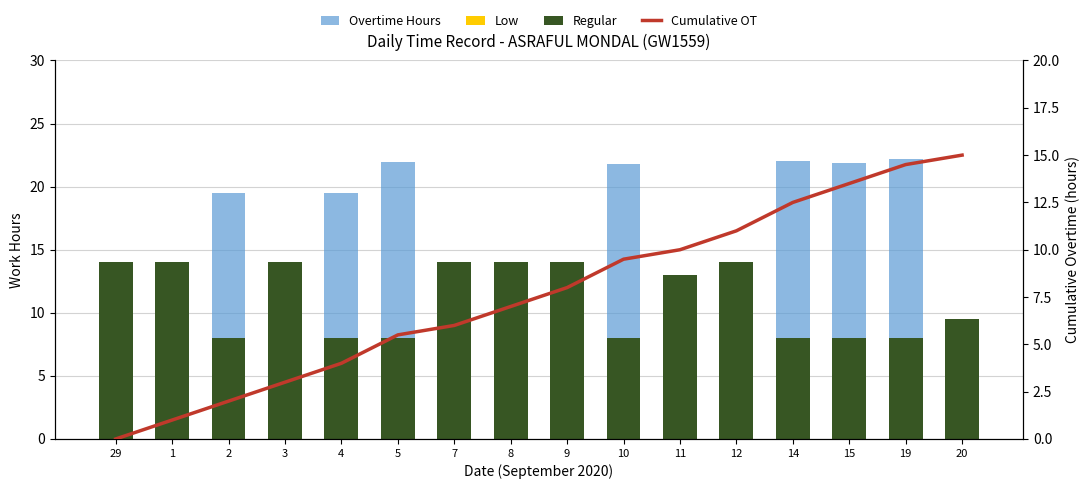

Reading left to right, list all the values displayed in this chart.

Regular: 14.0	14.0	8.0	14.0	8.0	8.0	14.0	14.0	14.0	8.0	13.0	14.0	8.0	8.0	8.0	9.5
Low: 0.0	0.0	0.0	0.0	0.0	0.0	0.0	0.0	0.0	0.0	0.0	0.0	0.0	0.0	0.0	0.0
Overtime Hours: 0.0	0.0	11.5	0.0	11.5	14.0	0.0	0.0	0.0	13.8	0.0	0.0	14.0	13.9	14.2	0.0
Cumulative OT: 0.0	1.0	2.0	3.0	4.0	5.5	6.0	7.0	8.0	9.5	10.0	11.0	12.5	13.5	14.5	15.0